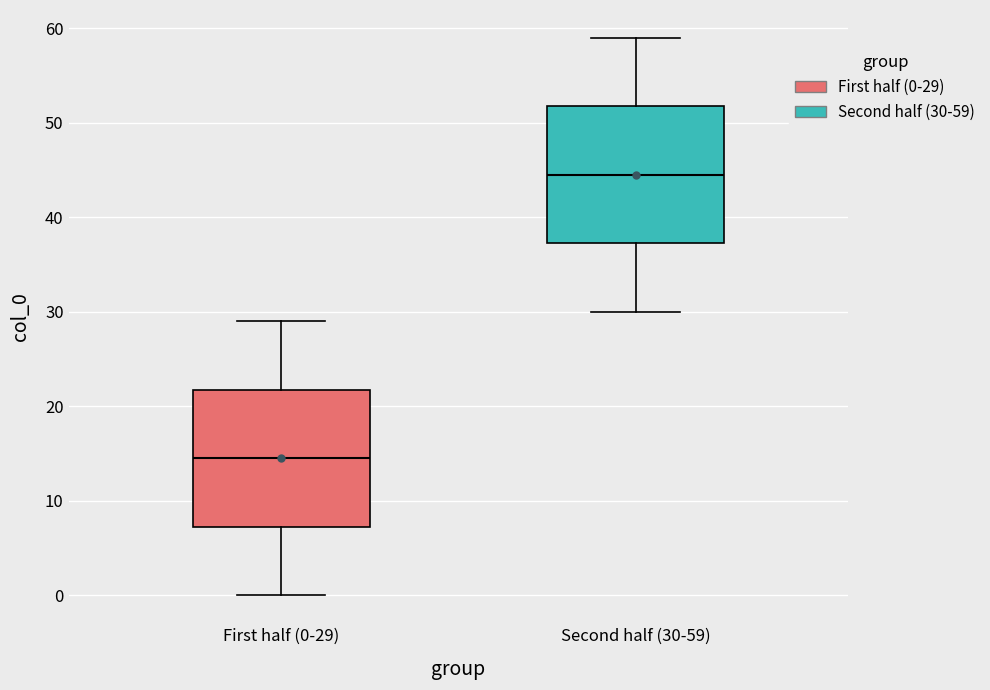

Reading left to right, read every box against the y-axis: the position of its median line, the range the box covers, and the ends of its whiskers. The values are not printed on the chart, so give them approximately, as read against the axis.

First half (0-29): median 15, box 7 to 22, whiskers 0 to 29
Second half (30-59): median 45, box 37 to 52, whiskers 30 to 59